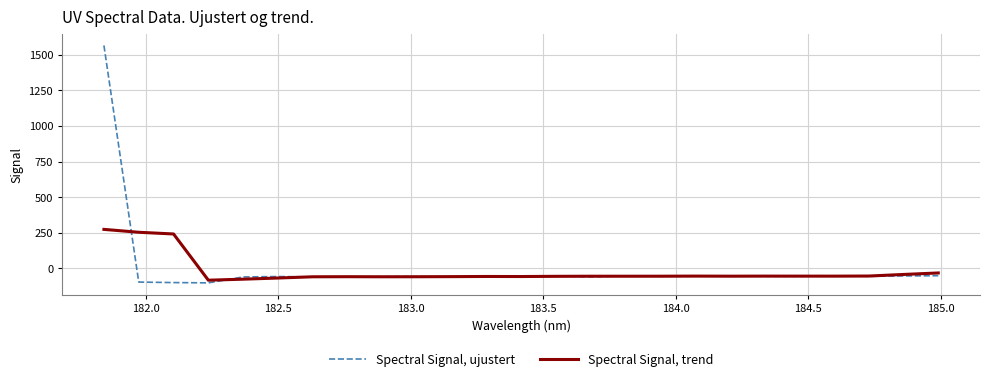

Which series has the widest spread of values?

Spectral Signal, ujustert